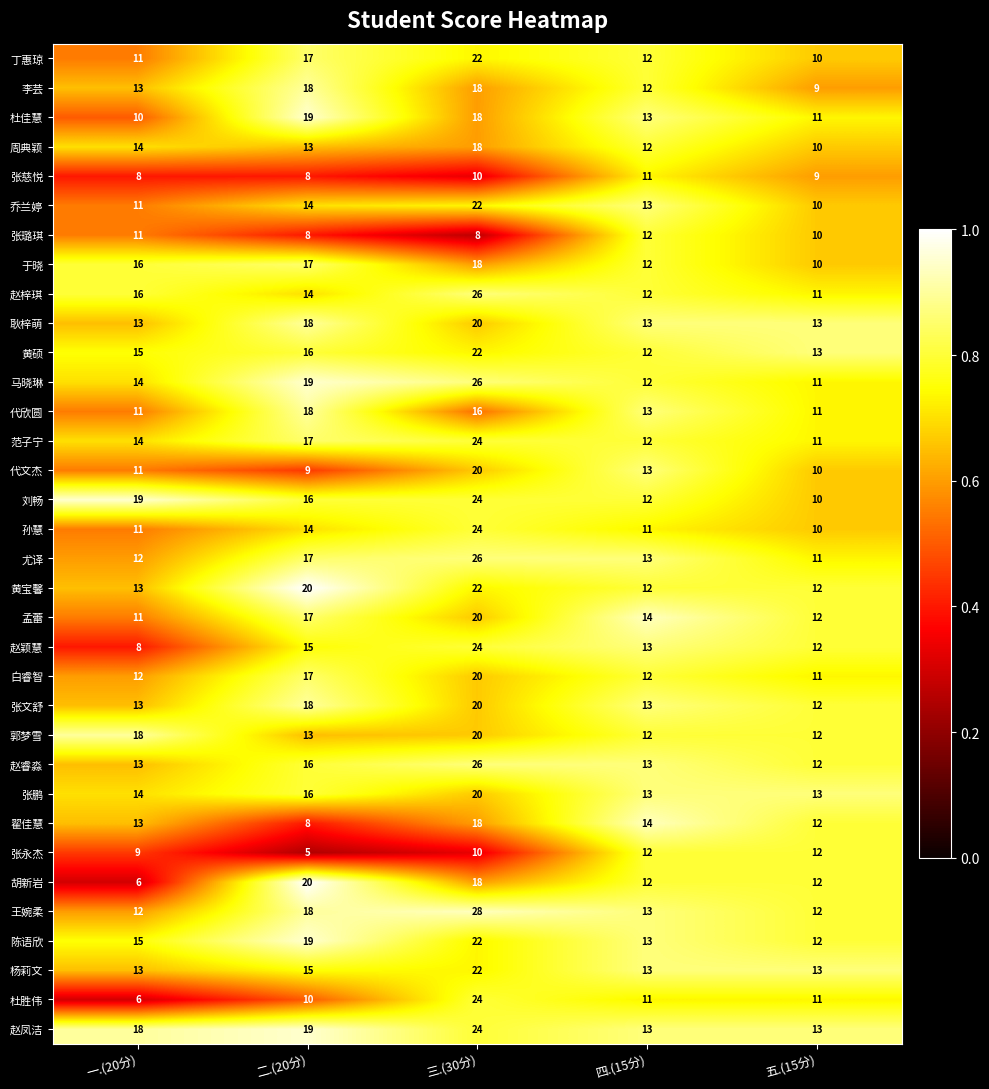

Which label corresponds to the smallest value in the chart?

二.(20分)